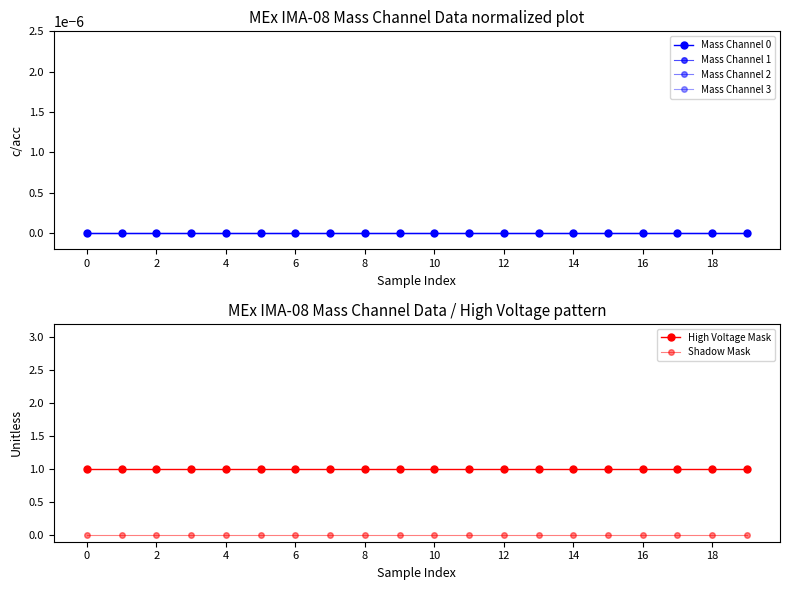

Reading left to right, extract all data points from this chart.

Mass Channel 0: 0	0	0	0	0	0	0	0	0	0	0	0	0	0	0	0	0	0	0	0
Mass Channel 1: 0	0	0	0	0	0	0	0	0	0	0	0	0	0	0	0	0	0	0	0
Mass Channel 2: 0	0	0	0	0	0	0	0	0	0	0	0	0	0	0	0	0	0	0	0
Mass Channel 3: 0	0	0	0	0	0	0	0	0	0	0	0	0	0	0	0	0	0	0	0
High Voltage Mask: 1	1	1	1	1	1	1	1	1	1	1	1	1	1	1	1	1	1	1	1
Shadow Mask: 0	0	0	0	0	0	0	0	0	0	0	0	0	0	0	0	0	0	0	0